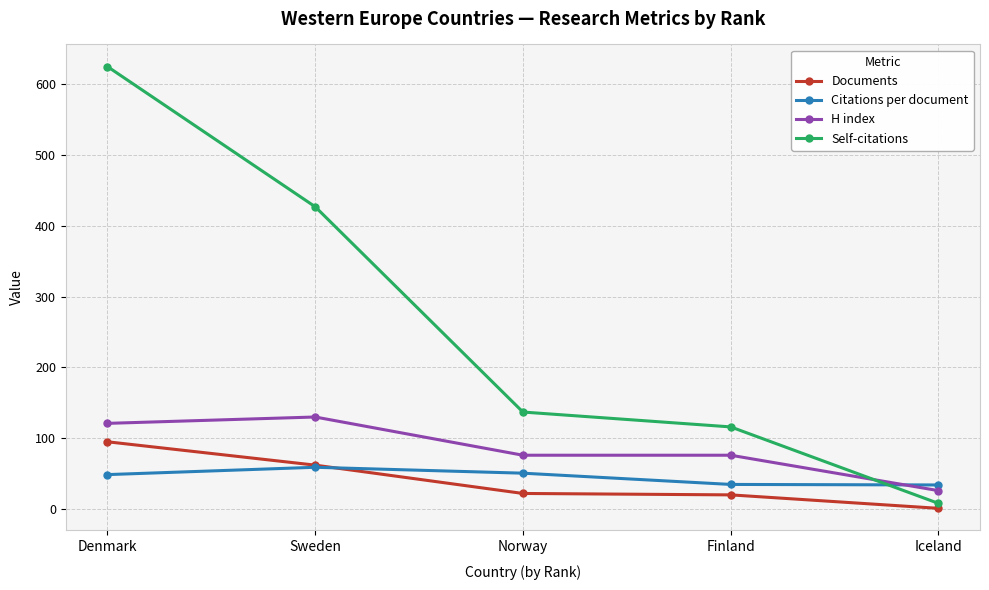

What is the difference between the highest and lowest values at Sweden?

368.0